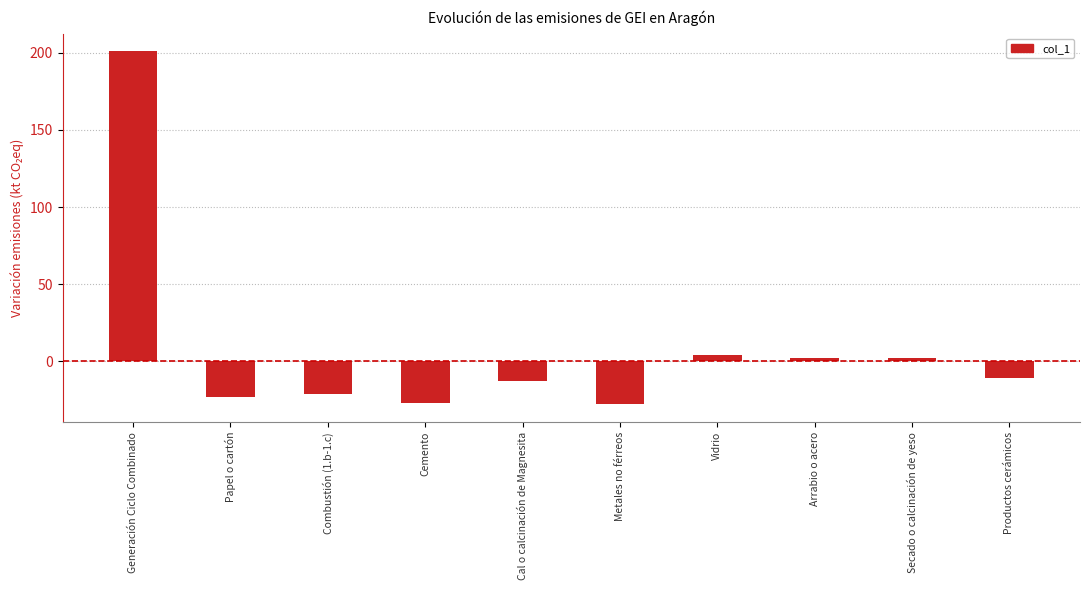

The chart shows a value of -48 at Metales no férreos. True or false?

False